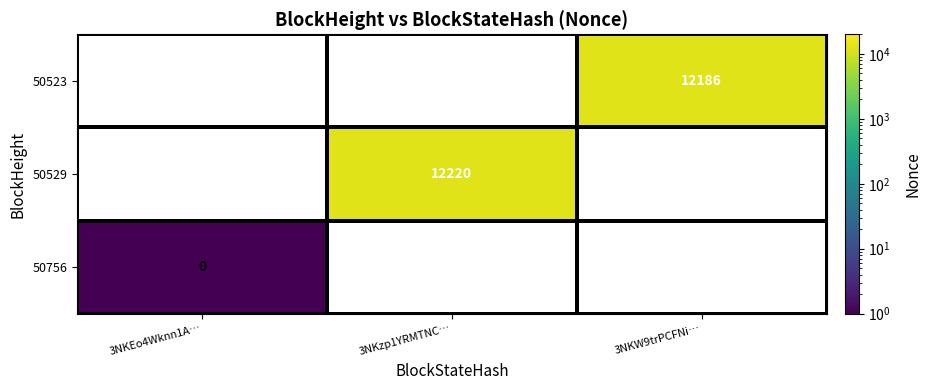

The 50523 series shows 20419 at 3NKW9trPCFNi…. True or false?

False